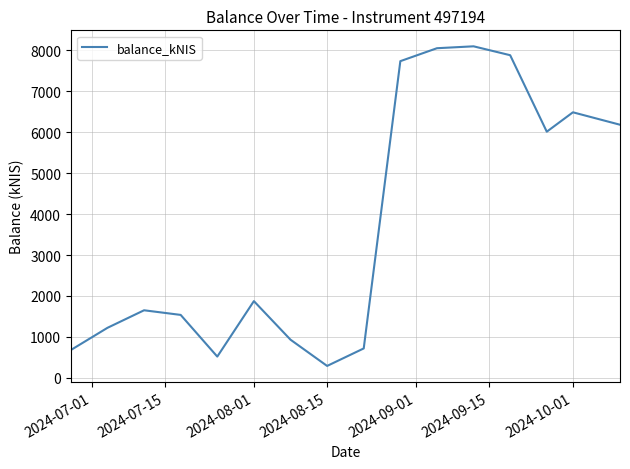

Count the number of values greater than 1875.

8